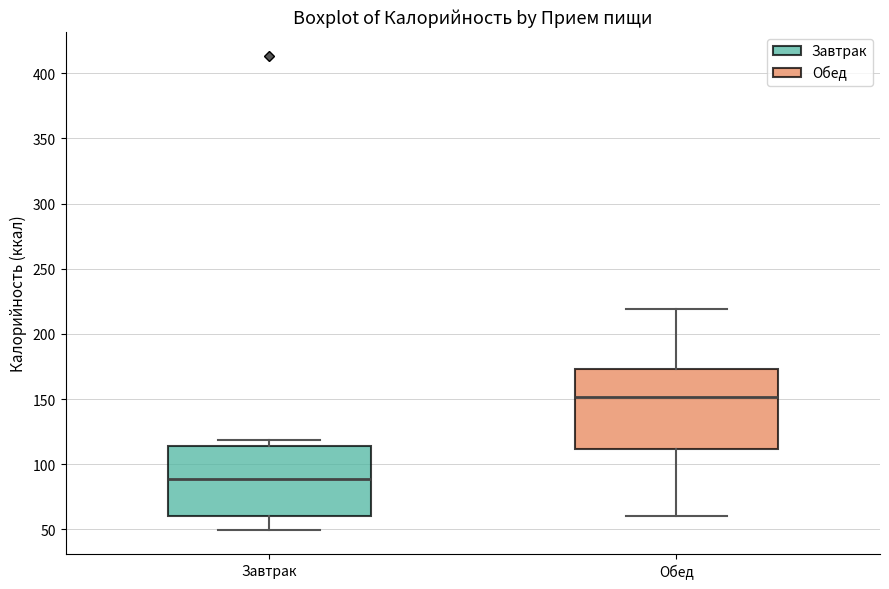

Reading left to right, transcribe this box plot: for each box, give where its median line is, the range the box spans, and where its two whiskers end, as read against the y-axis. The values are not printed on the chart, so give them approximately, as read against the axis.

Завтрак: median 90, box 60 to 115, whiskers 50 to 120
Обед: median 150, box 110 to 175, whiskers 60 to 220